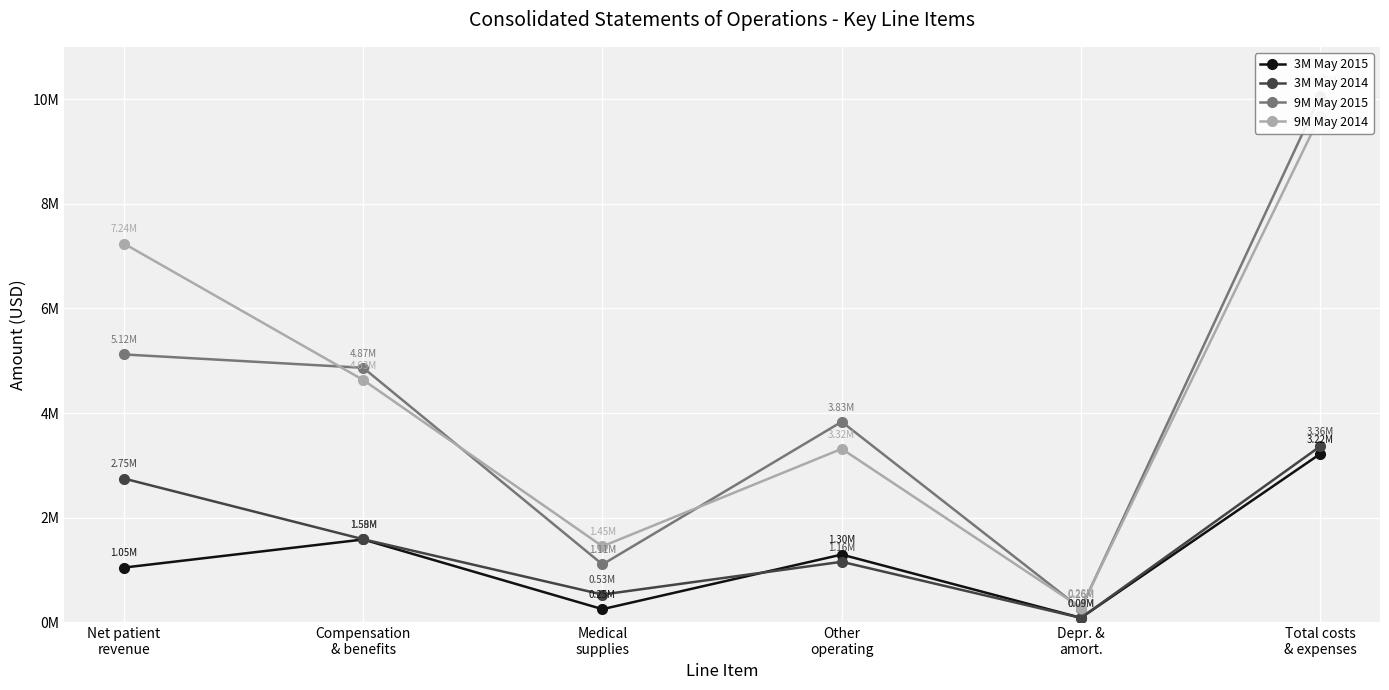

List the series in order of their peak value, highest first.

9M May 2015, 9M May 2014, 3M May 2014, 3M May 2015